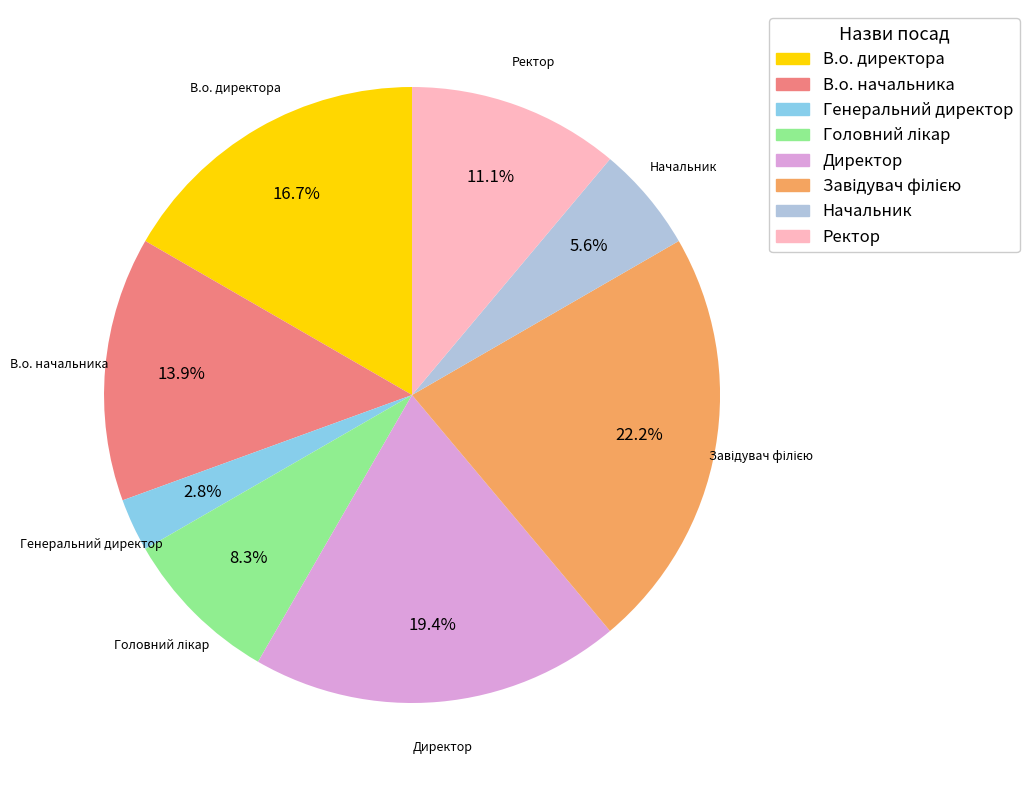

What is the smallest slice in the pie chart?

Генеральний директор